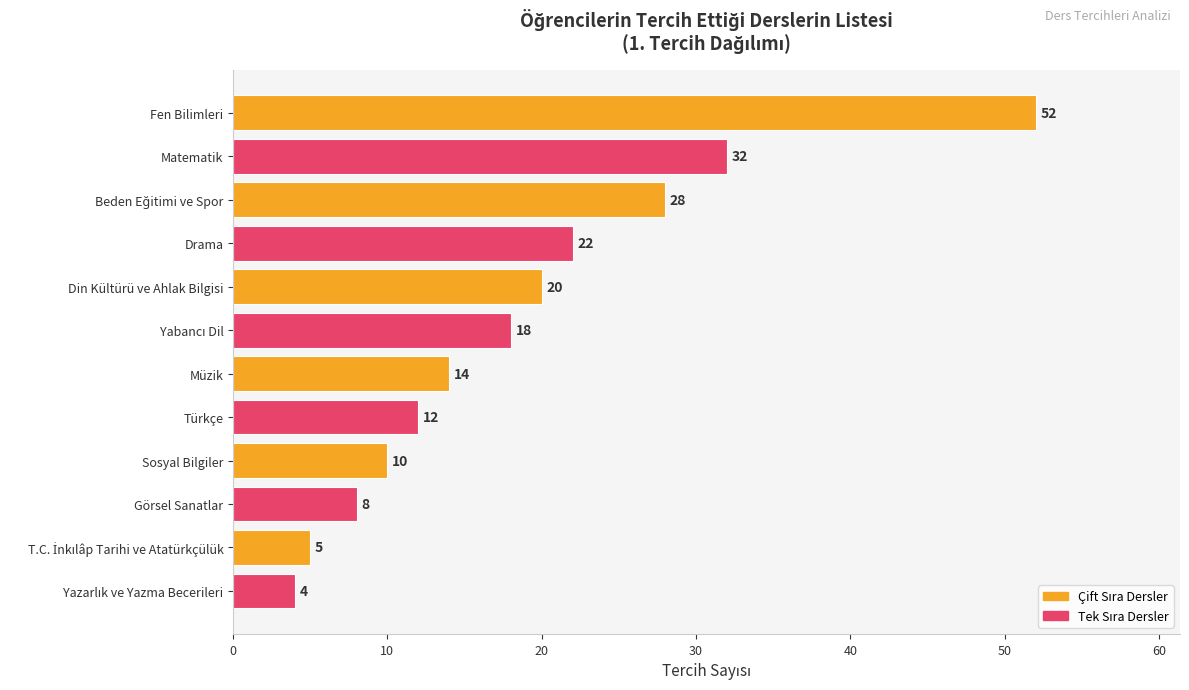

Reading left to right, transcribe all the data shown in this chart.

Fen Bilimleri=52	Matematik=32	Beden Eğitimi ve Spor=28	Drama=22	Din Kültürü ve Ahlak Bilgisi=20	Yabancı Dil=18	Müzik=14	Türkçe=12	Sosyal Bilgiler=10	Görsel Sanatlar=8	T.C. İnkılâp Tarihi ve Atatürkçülük=5	Yazarlık ve Yazma Becerileri=4